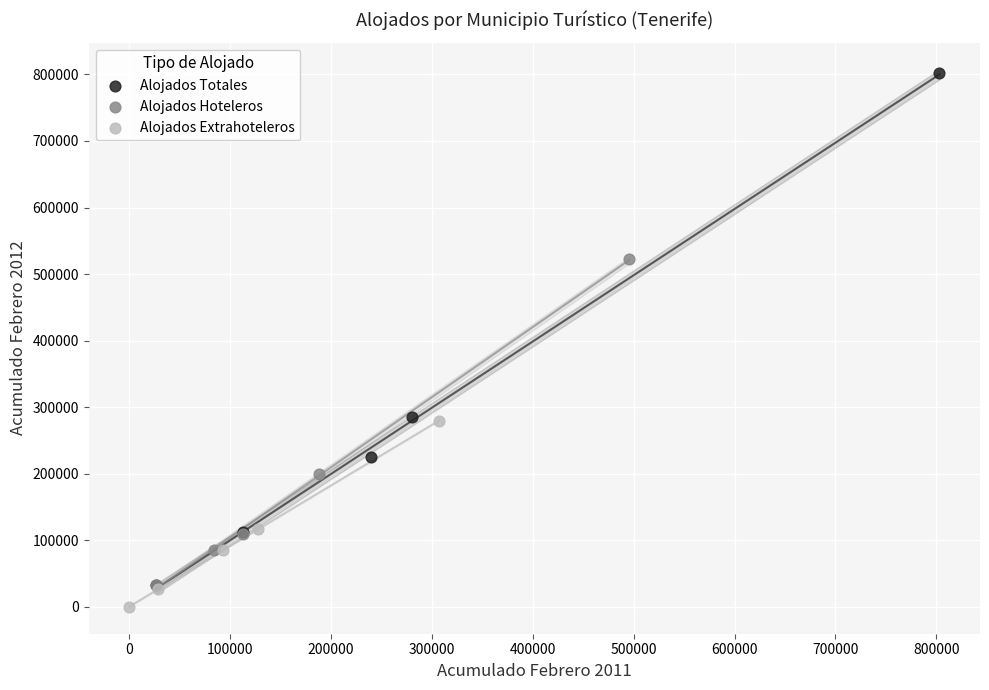

Which series reaches the maximum Y coordinate?

Alojados Totales